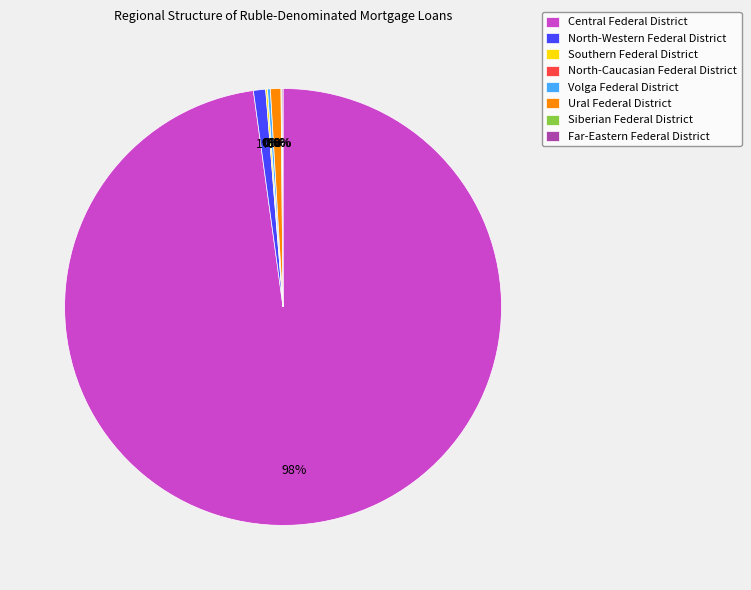

What is the largest slice in the pie chart?

Central Federal District